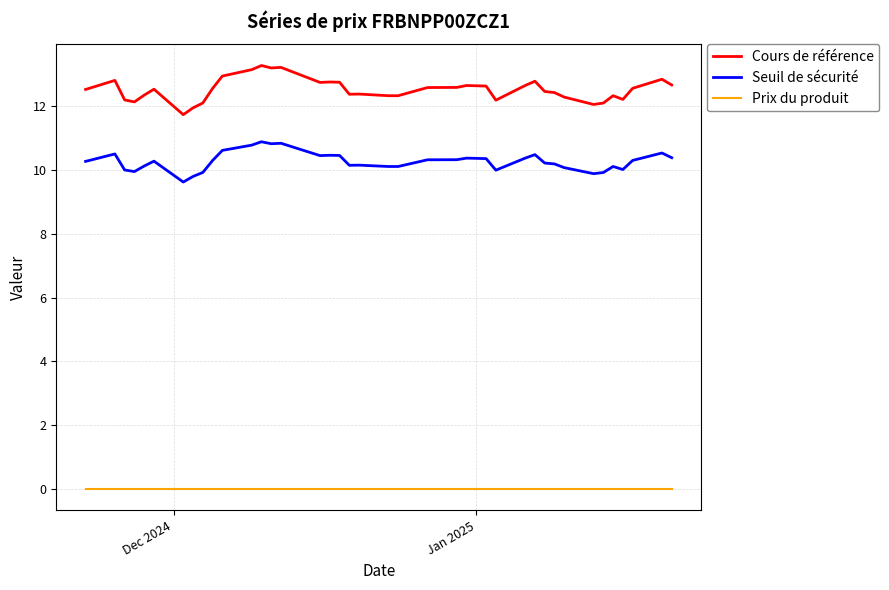

What is the greatest value displayed?

13.3